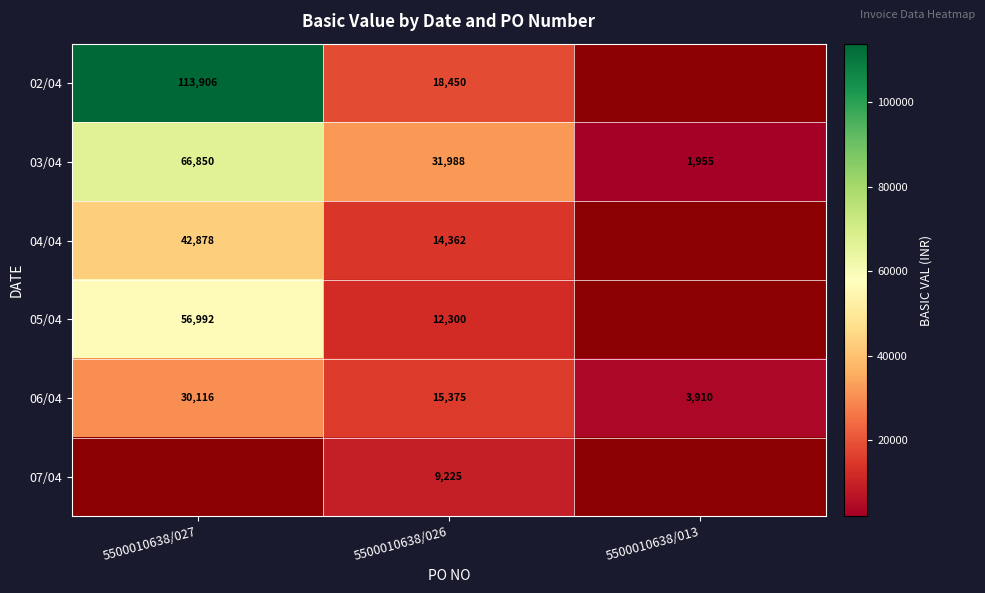

Read the 06/04 value at 5500010638/027.

30116.0